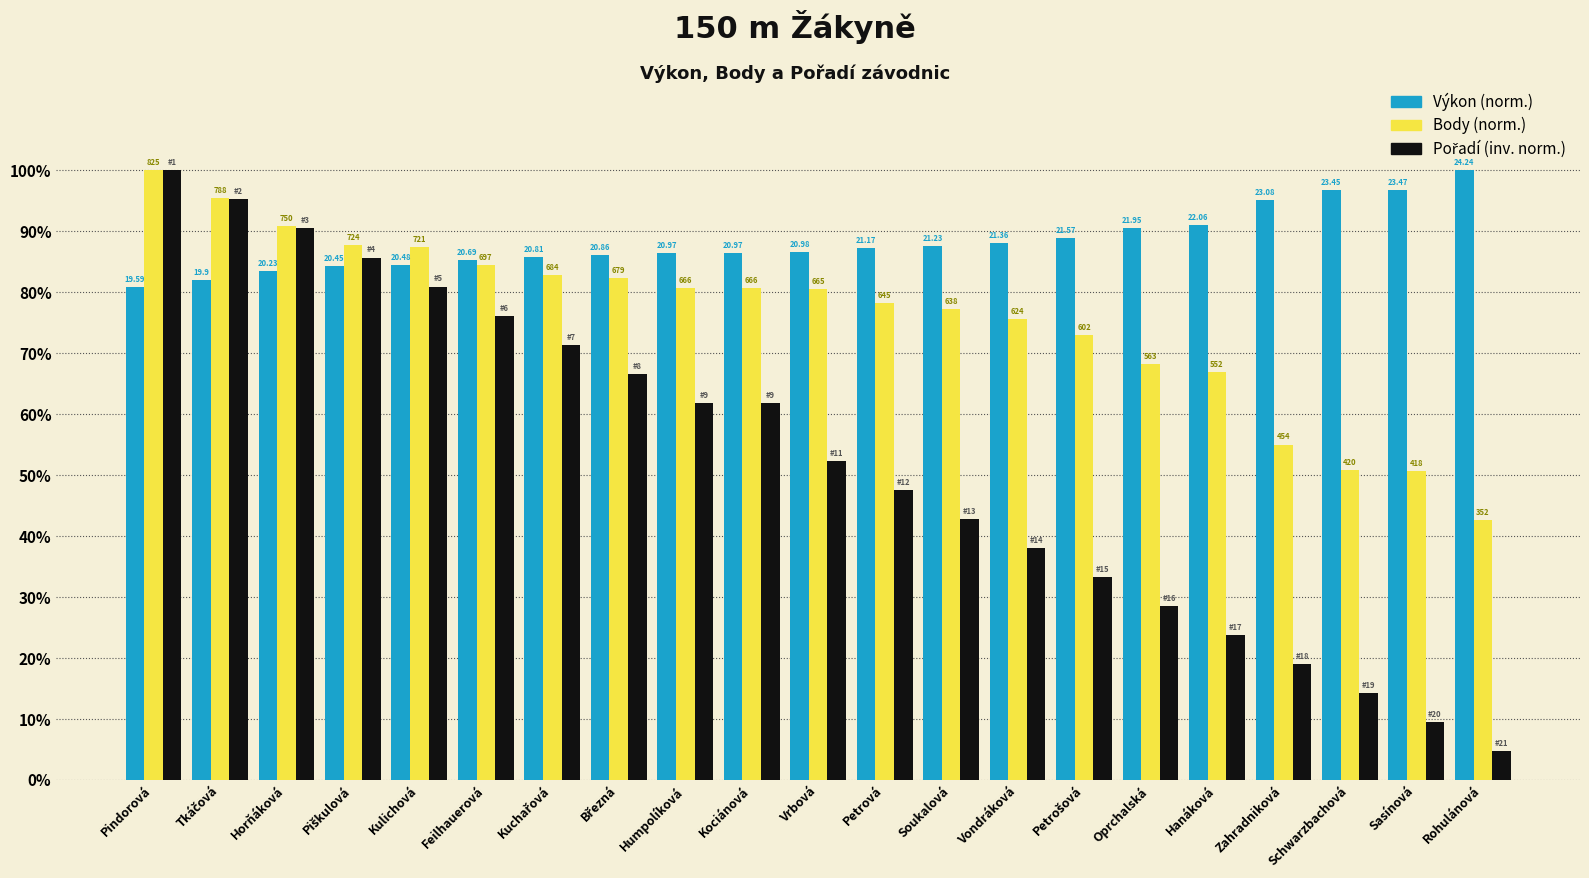

True or false: Výkon (norm.) has a value of 30.3 at Březná.

False